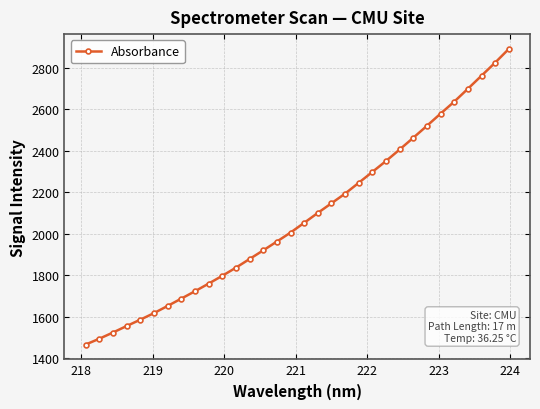

What is the greatest value displayed?

2891.3